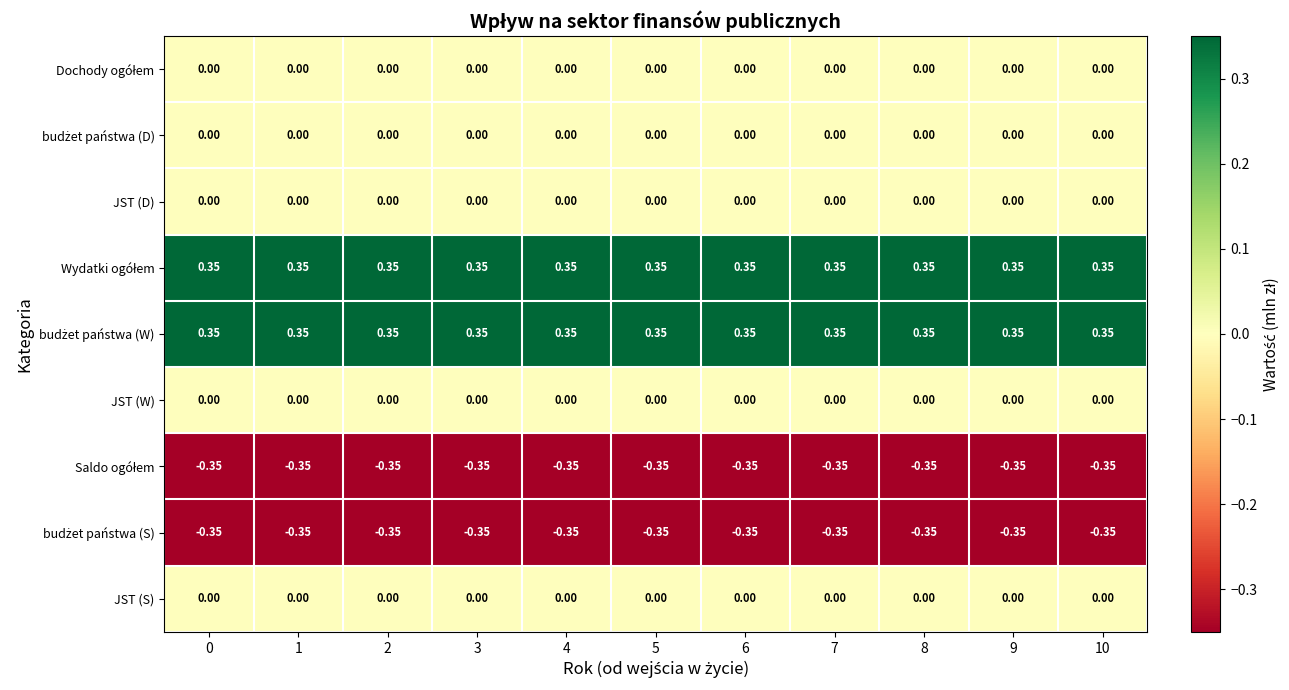

What is the spread (max minus min) of values at 5?

0.7